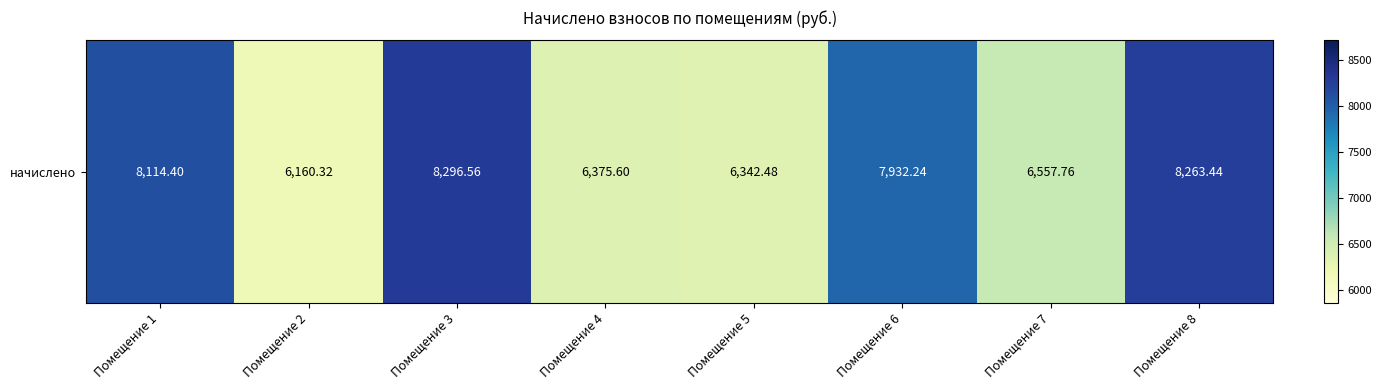

Rank the categories by value from lowest to highest.

Помещение 2, Помещение 5, Помещение 4, Помещение 7, Помещение 6, Помещение 1, Помещение 8, Помещение 3